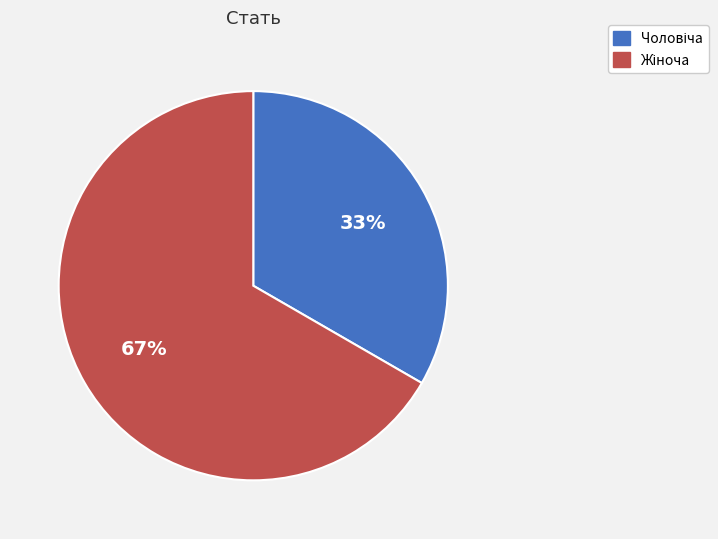

To the nearest percent, what is the average slice percentage?

50%